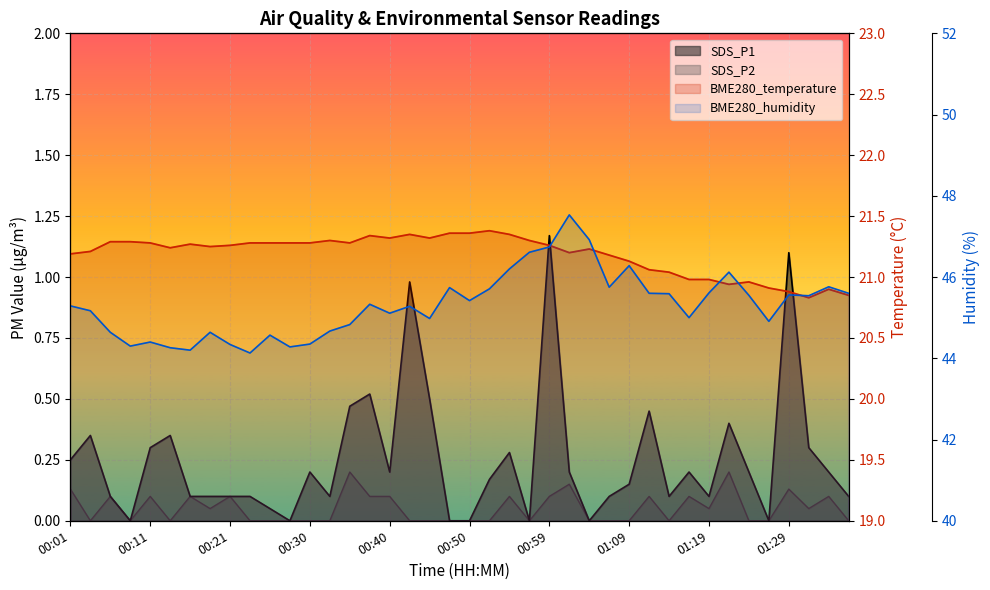

What is the average value of the SDS_P2 series?

0.1